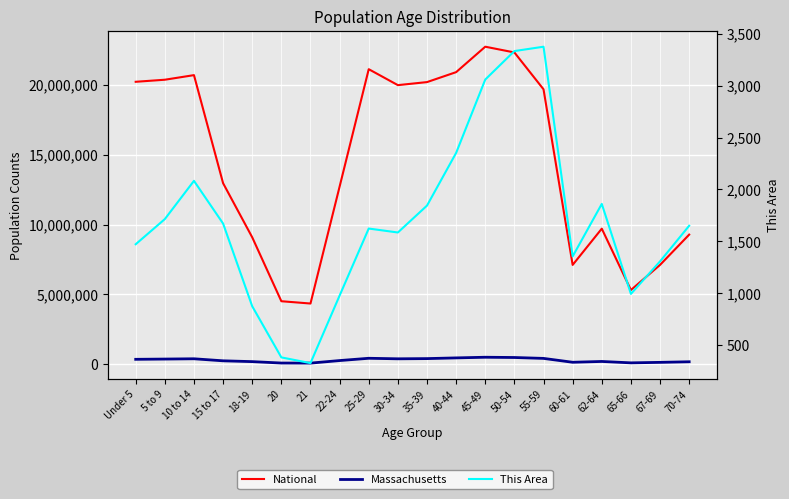

What is the difference between the maximum and minimum values in the This Area series?

3045